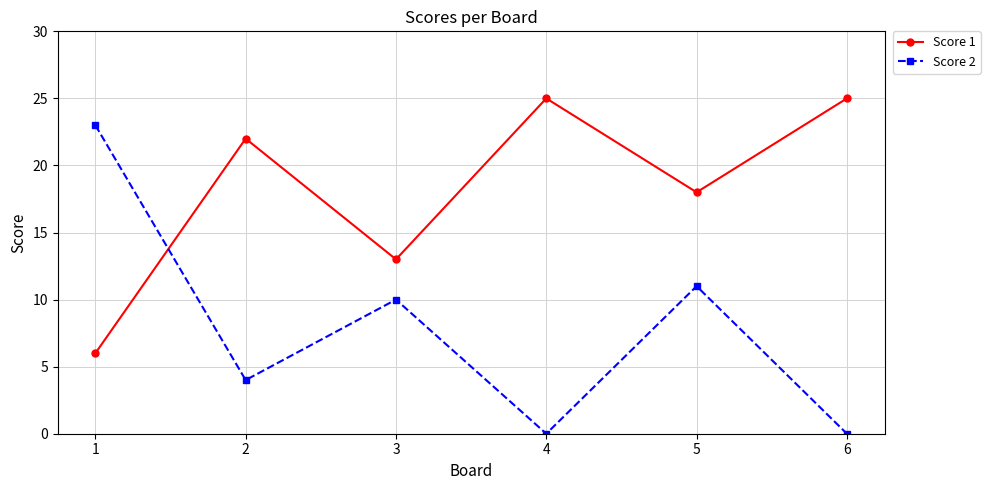

Reading left to right, transcribe all the data shown in this chart.

Score 1: 1=6	2=22	3=13	4=25	5=18	6=25
Score 2: 1=23	2=4	3=10	4=0	5=11	6=0